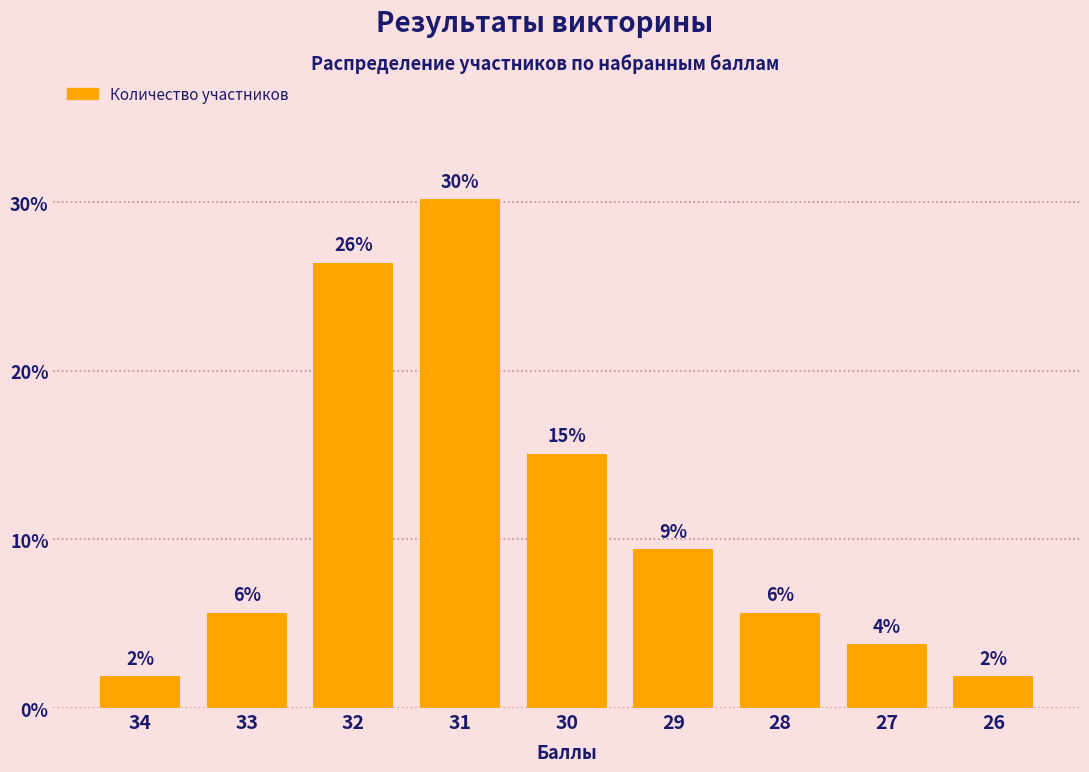

Are the bars horizontal?

No